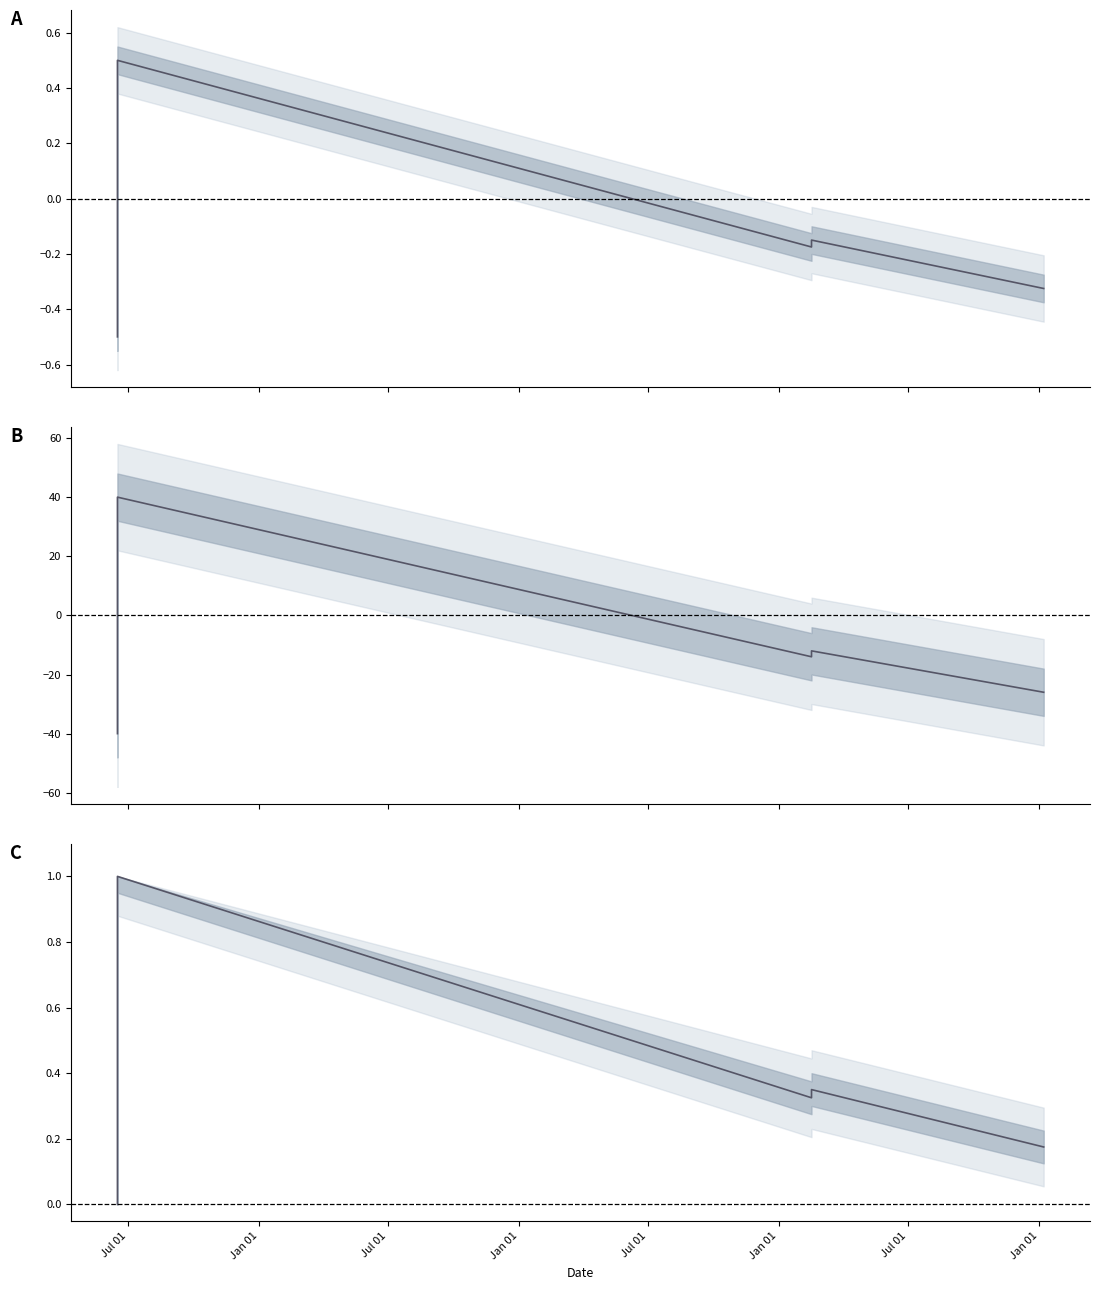

How many data points in Identifier (scaled) are less than 2?

7